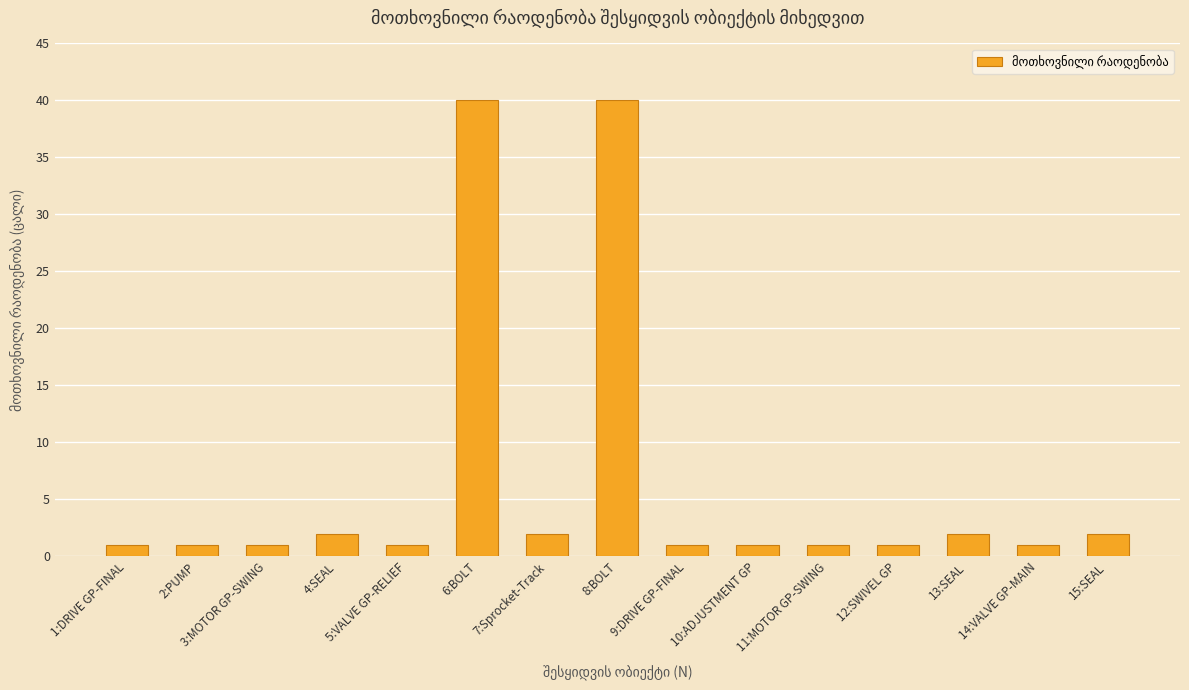

Is it true that the value at 13:SEAL is 2?

True